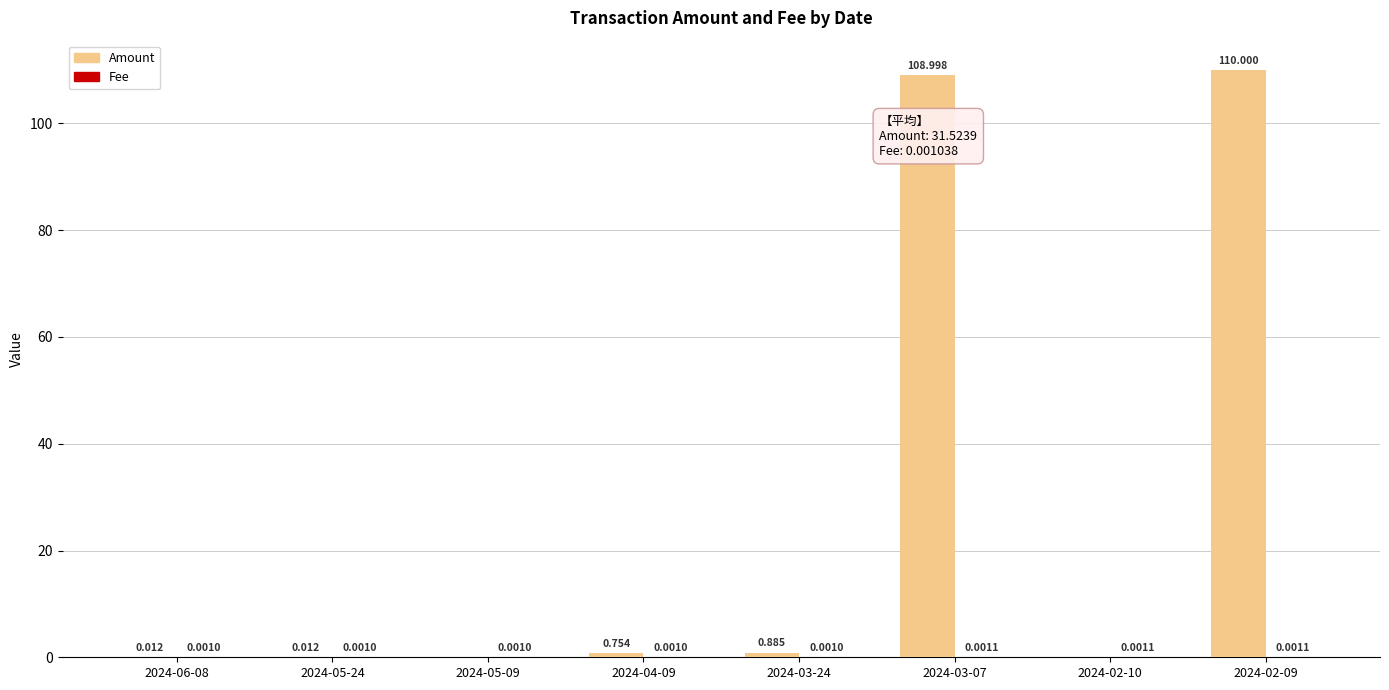

Which series has the largest total across all categories?

Amount